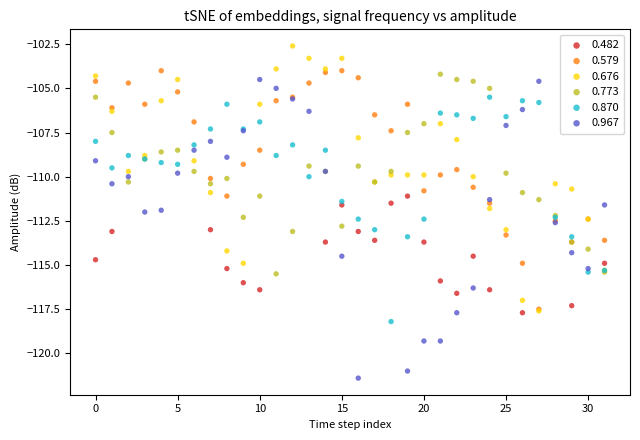

Which series has the largest Y range (max minus min)?

0.967